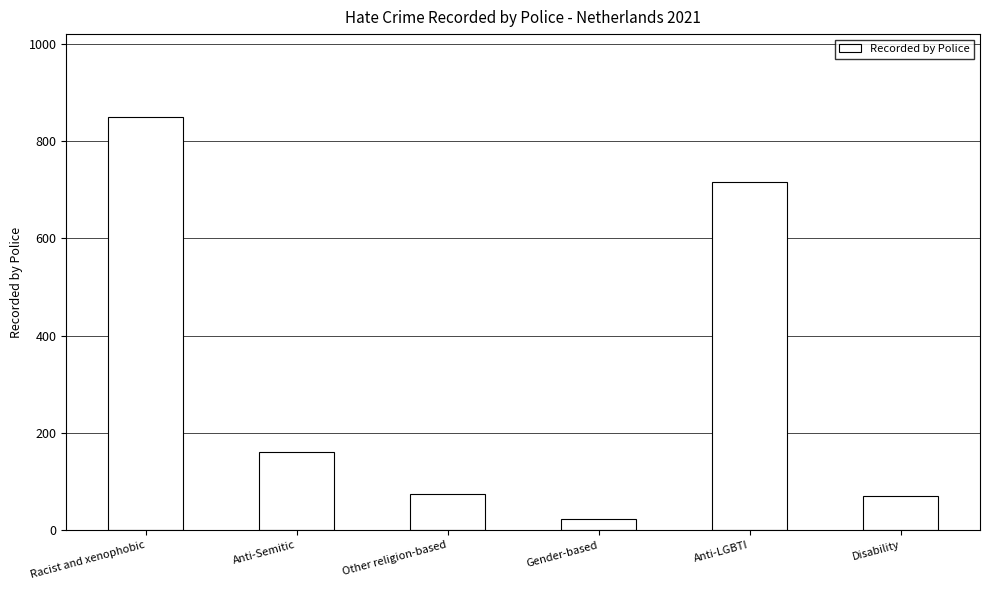

The chart shows a value of 716 at Anti-LGBTI. True or false?

True